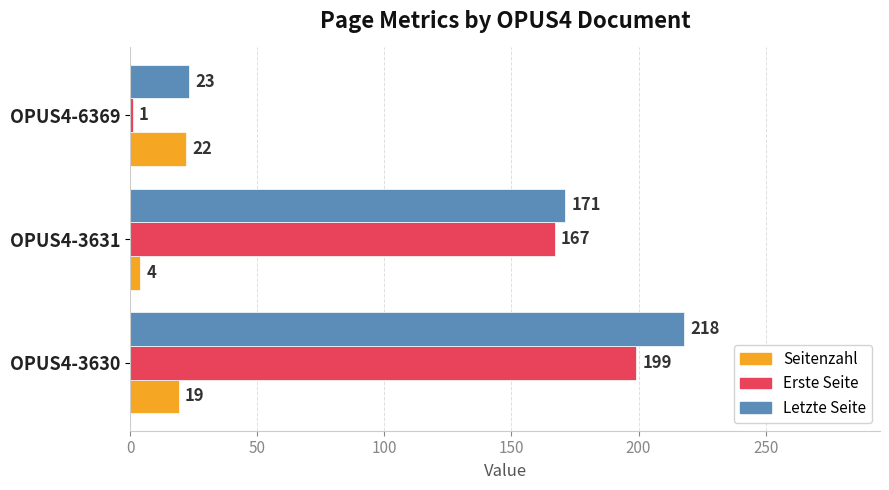

Where is Seitenzahl nearest to the value 13?

OPUS4-3630